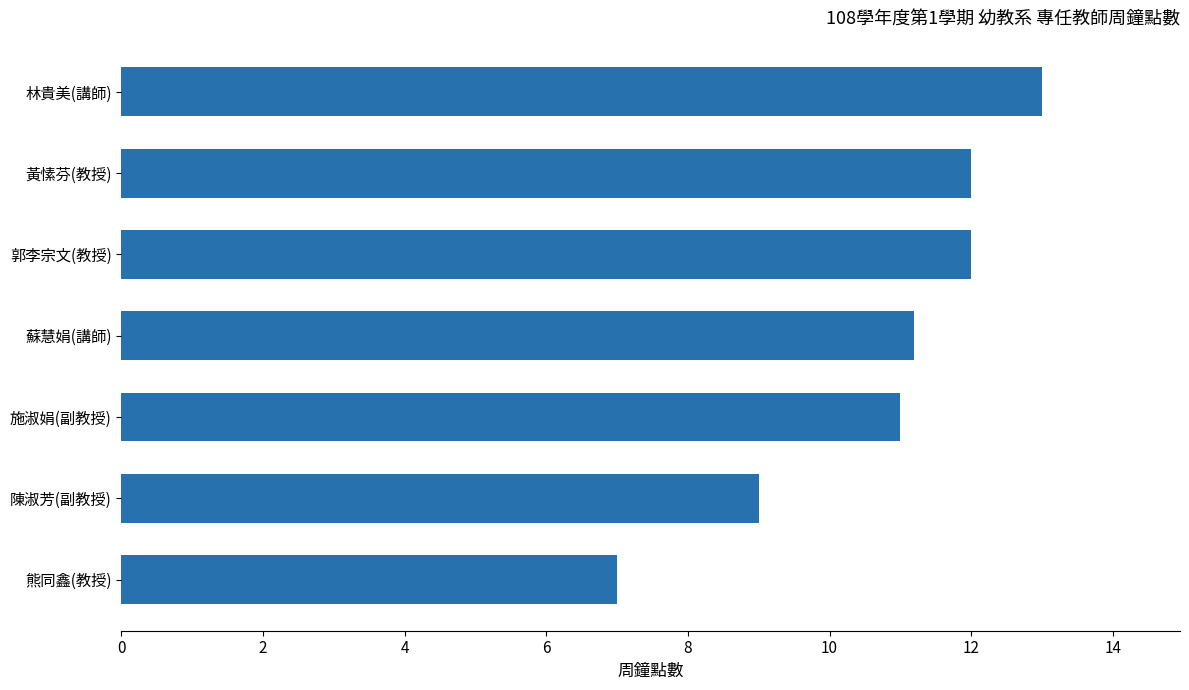

What is the sum of all values?

75.2